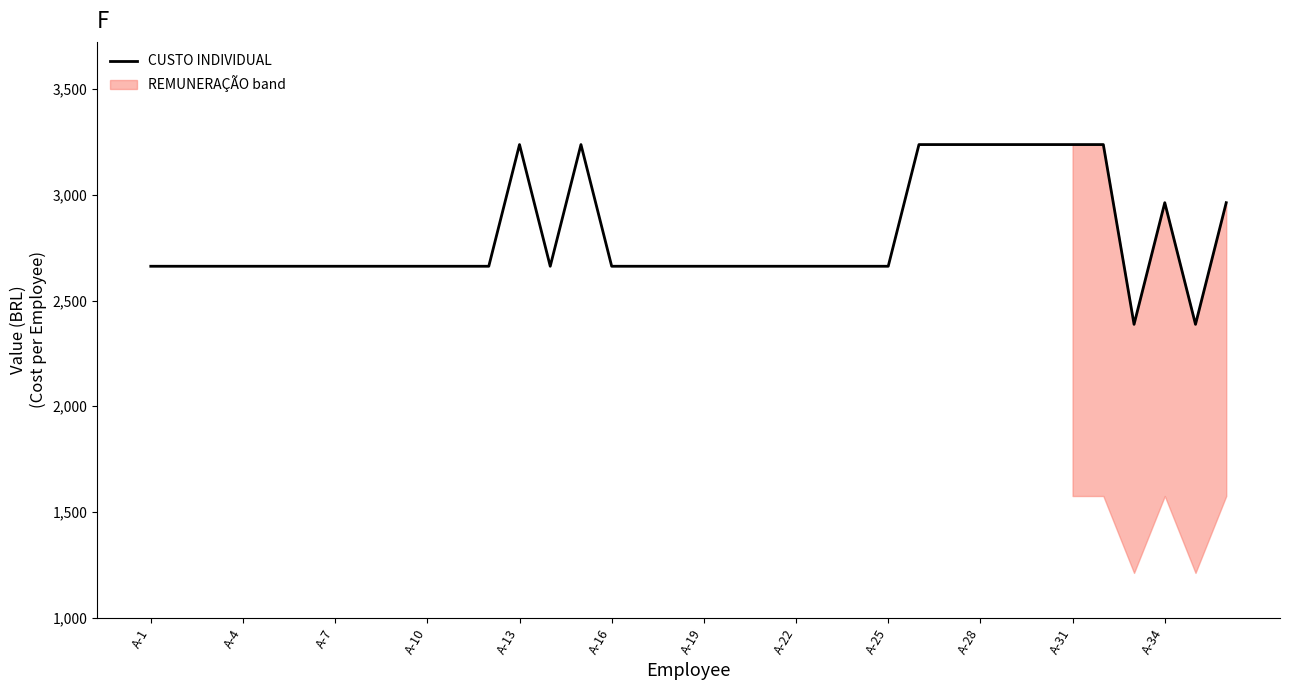

What is the difference between the maximum and minimum values?

850.3